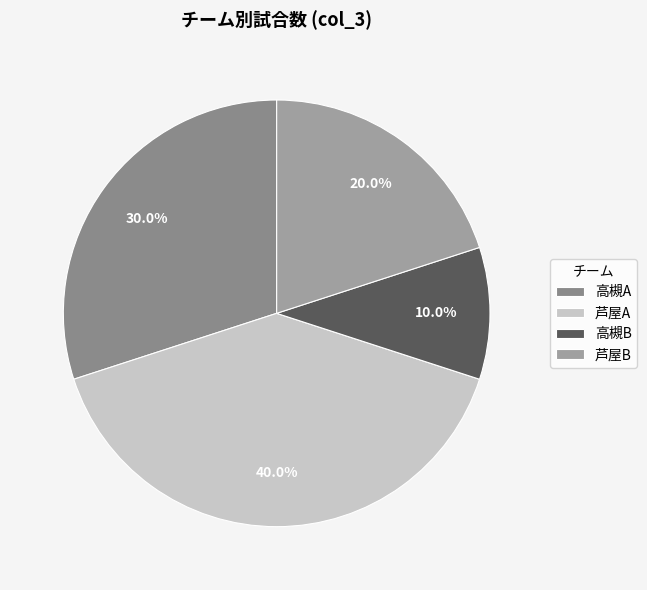

What is the change in value from 高槻A to 芦屋A?

+1